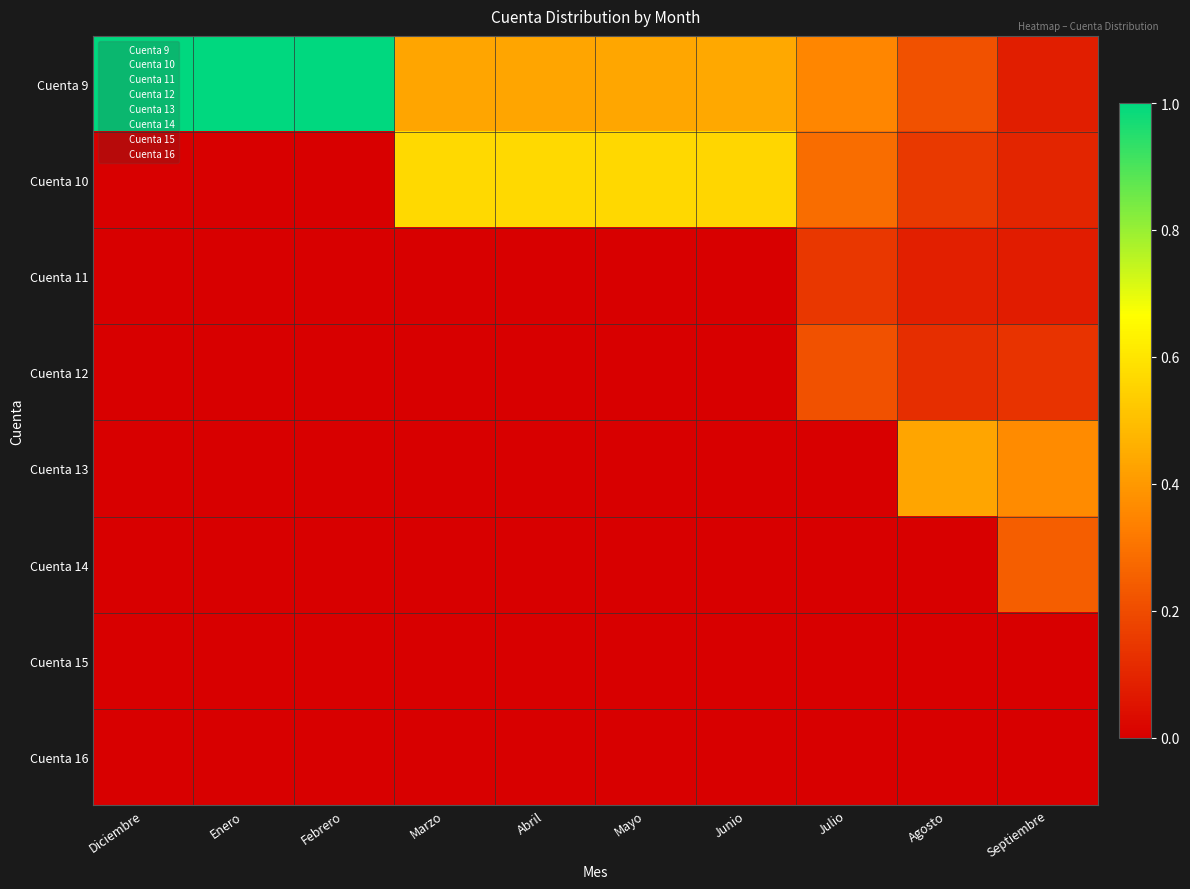

Which has a higher value, Abril or Febrero?

Febrero